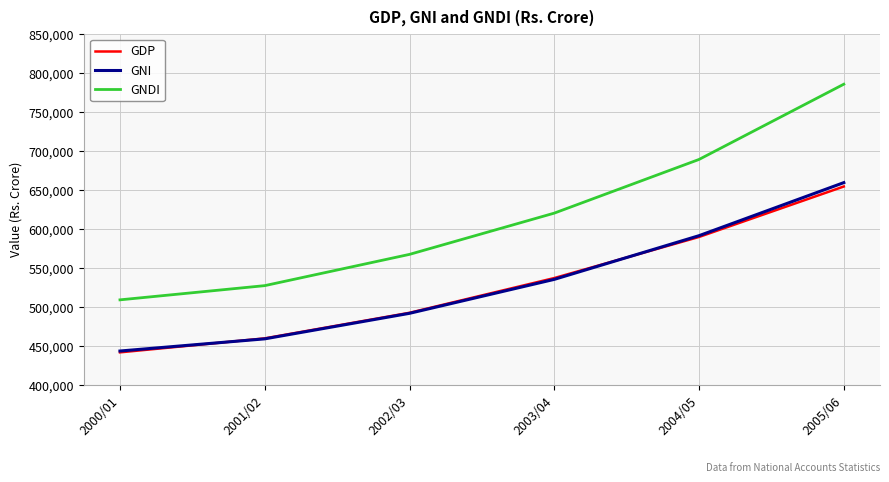

Does the chart display data point markers on the line(s)?

No